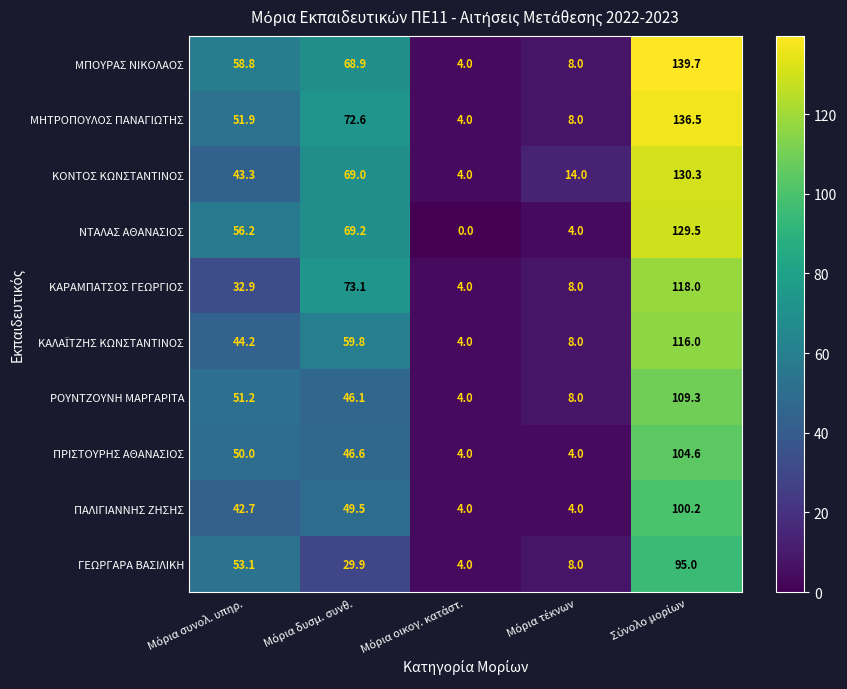

What is the lowest value of the ΠΑΛΙΓΙΑΝΝΗΣ ΖΗΣΗΣ series?

4.0